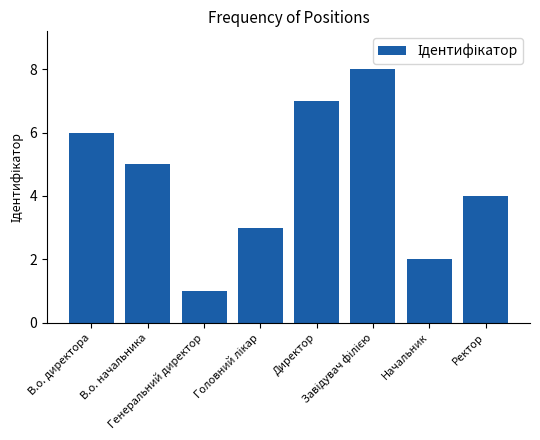

Count the values in the range 3 to 7.

5